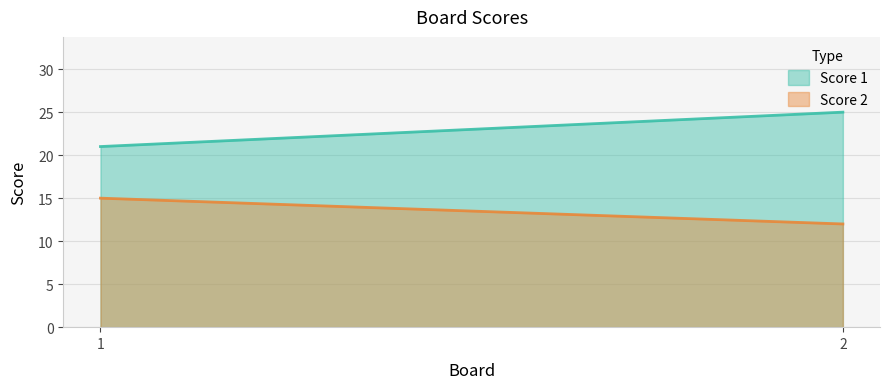

What value does the Score 1 series have at 1?

21